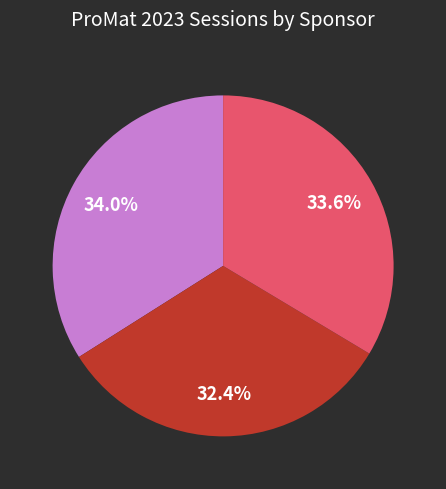

Is there a majority slice in this chart?

No